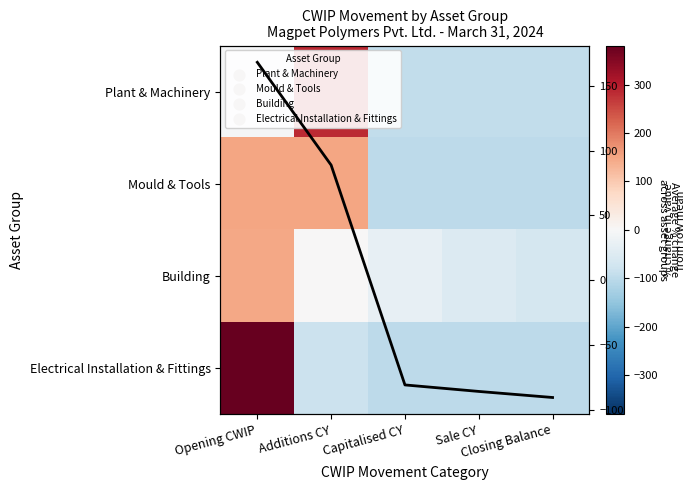

How many data points in Avg % change are above -80?

2